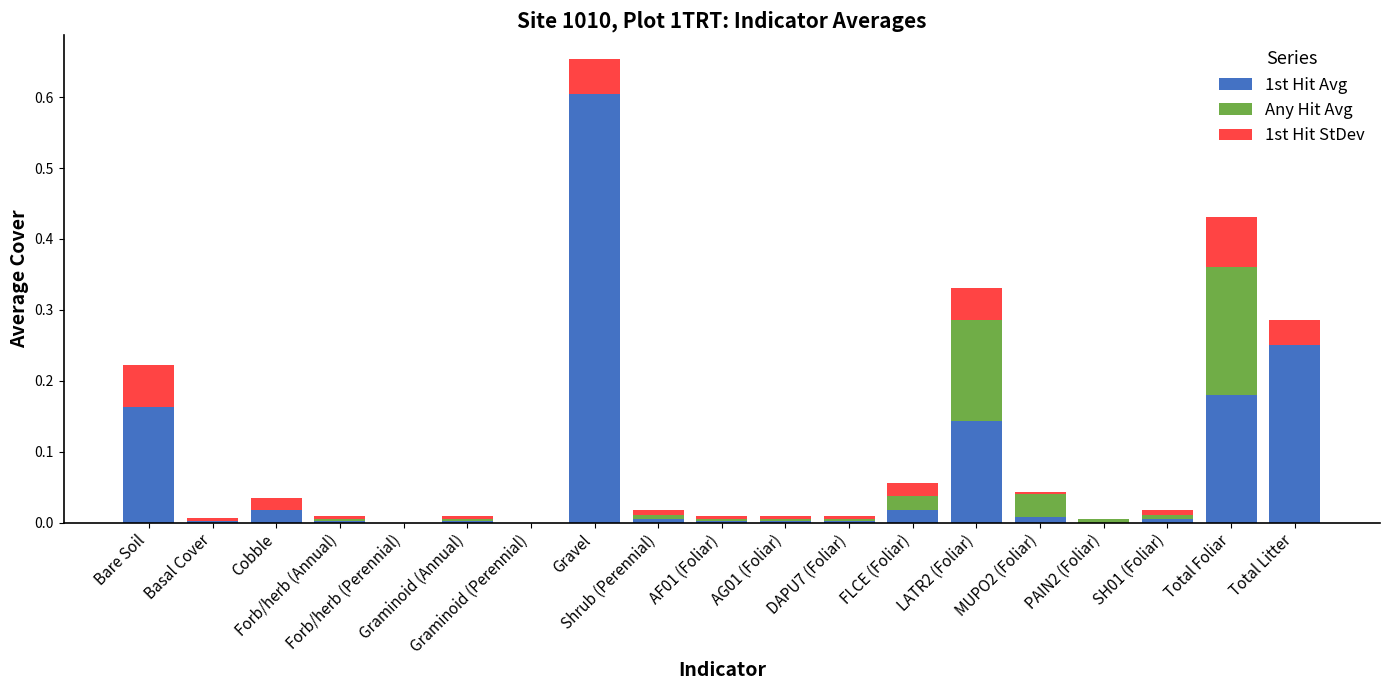

What is the maximum value for 1st Hit Avg?

0.6